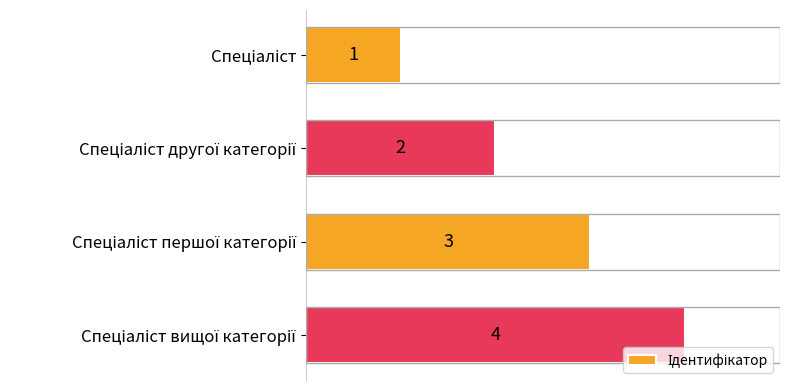

What is the maximum value shown in the chart?

4